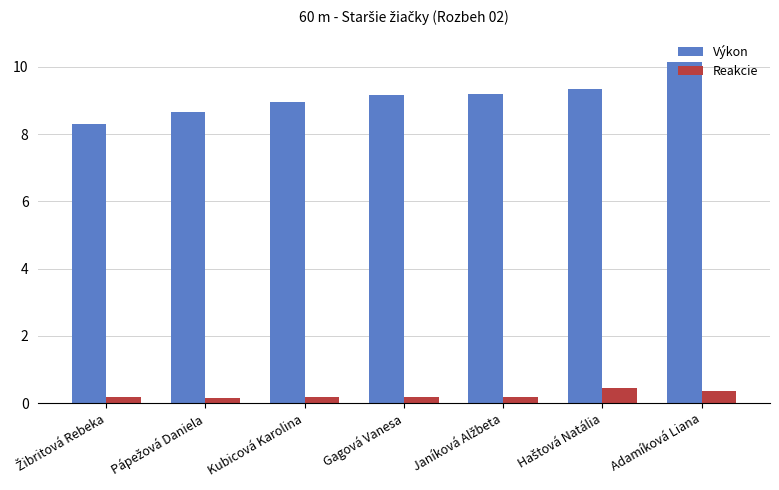

How many bars are there in total?

14